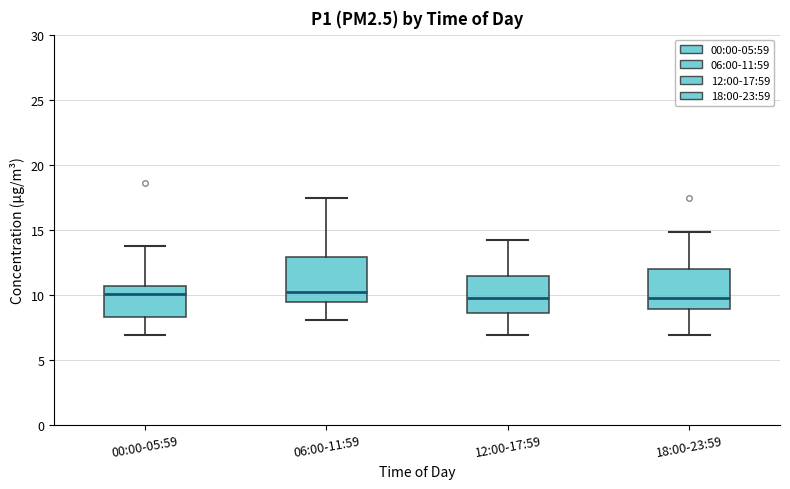

Reading left to right, read every box against the y-axis: the position of its median line, the range the box covers, and the ends of its whiskers. The values are not printed on the chart, so give them approximately, as read against the axis.

00:00-05:59: median 10.0, box 8.5 to 10.5, whiskers 7.0 to 13.5
06:00-11:59: median 10.0, box 9.5 to 13.0, whiskers 8.0 to 17.5
12:00-17:59: median 10.0, box 8.5 to 11.5, whiskers 7.0 to 14.0
18:00-23:59: median 10.0, box 9.0 to 12.0, whiskers 7.0 to 15.0